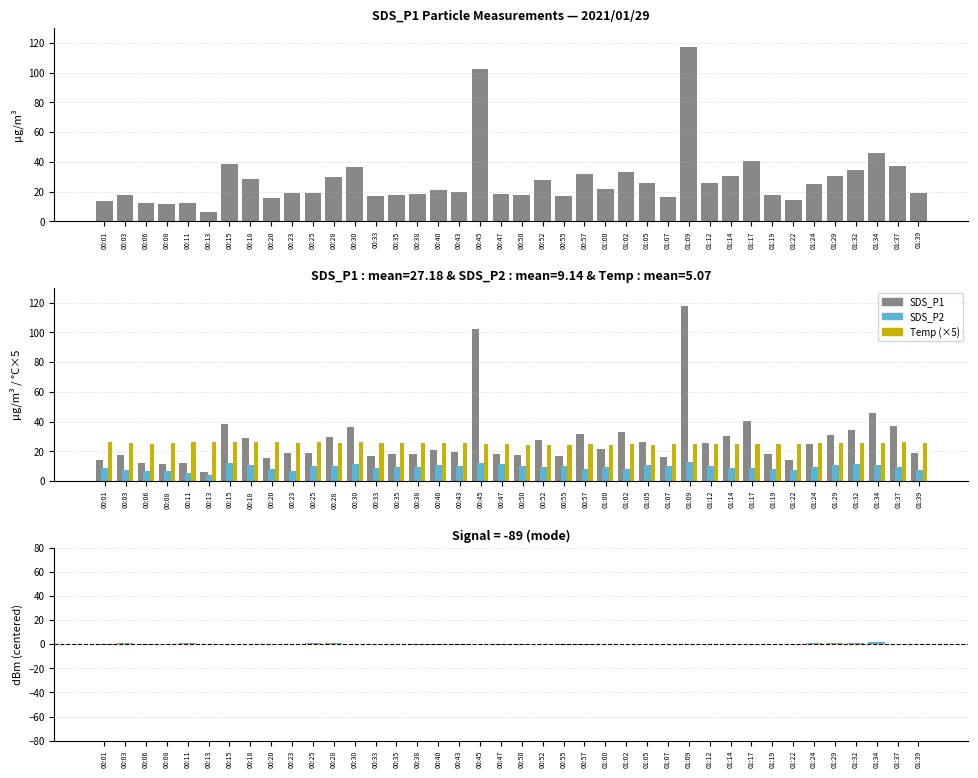

What is the difference between the maximum and minimum values in the Temp (×5) series?

2.0